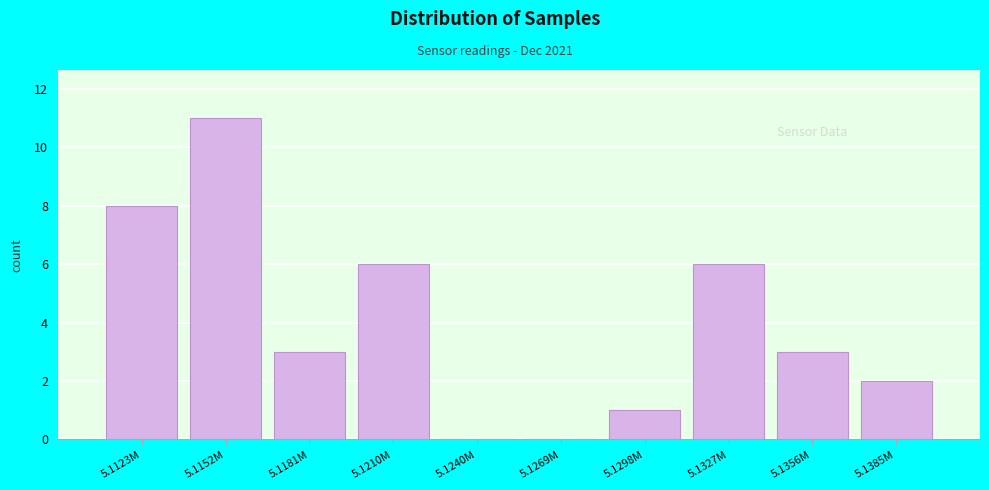

Reading left to right, transcribe all the data shown in this chart.

5.1123M=8	5.1152M=11	5.1181M=3	5.1210M=6	5.1240M=0	5.1269M=0	5.1298M=1	5.1327M=6	5.1356M=3	5.1385M=2